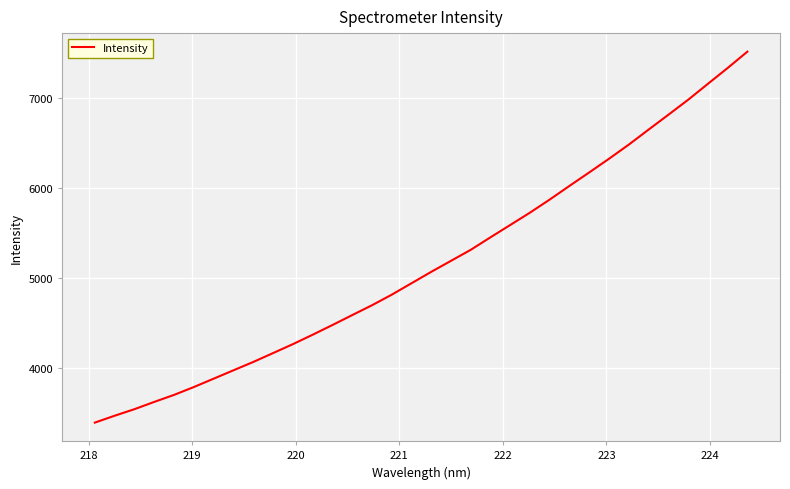

What is the greatest value displayed?

7508.7